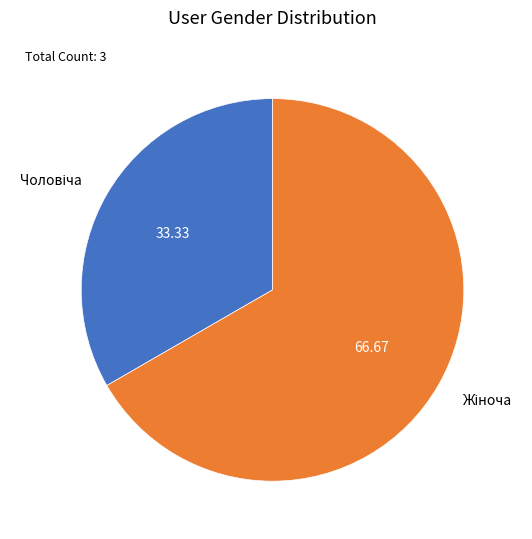

Does any single category account for the majority?

Yes